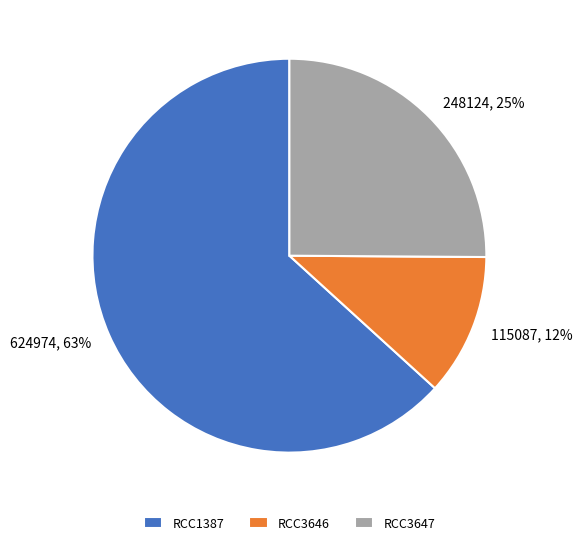

Is the sum of RCC3646 and RCC3647 greater than half?

No